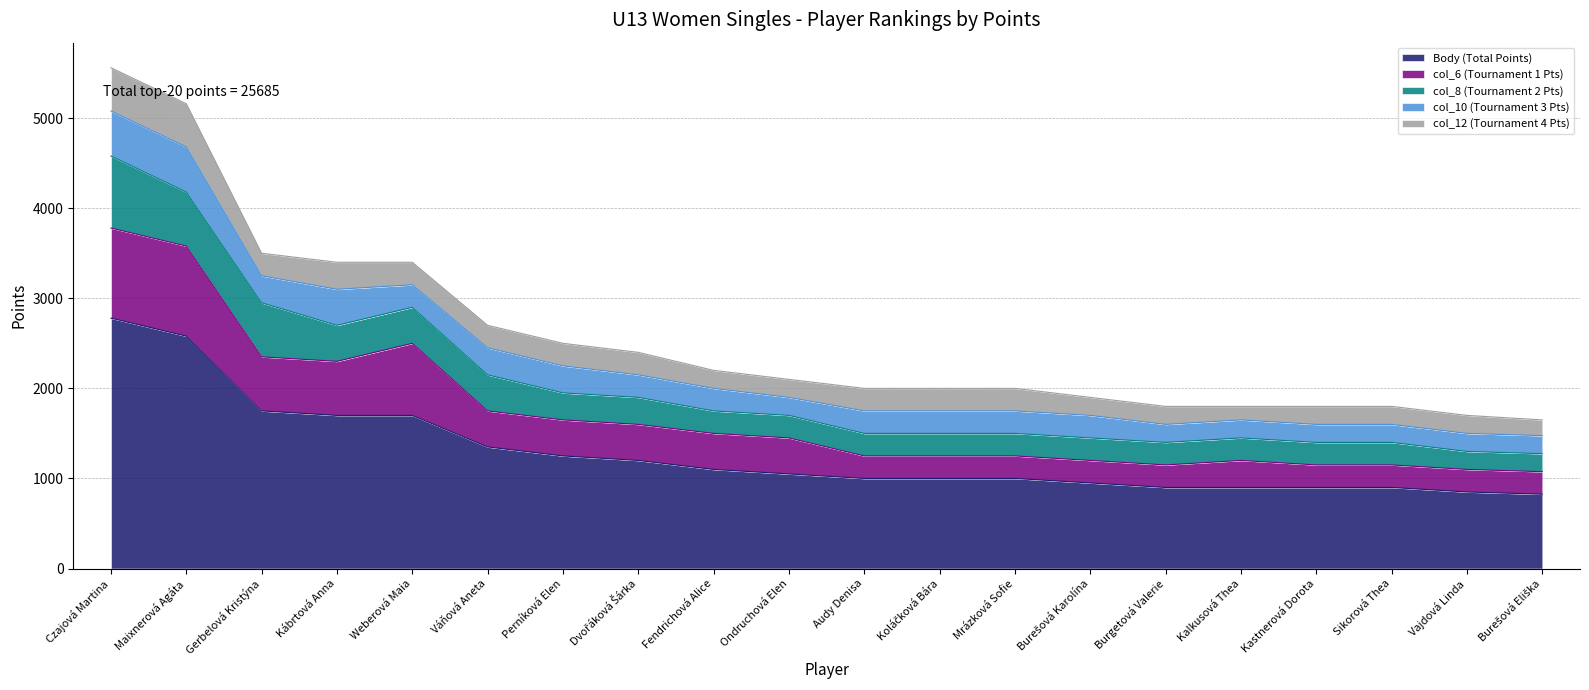

Is it true that col_8 (Tournament 2 Pts) equals 131 at Kalkusová Thea?

False